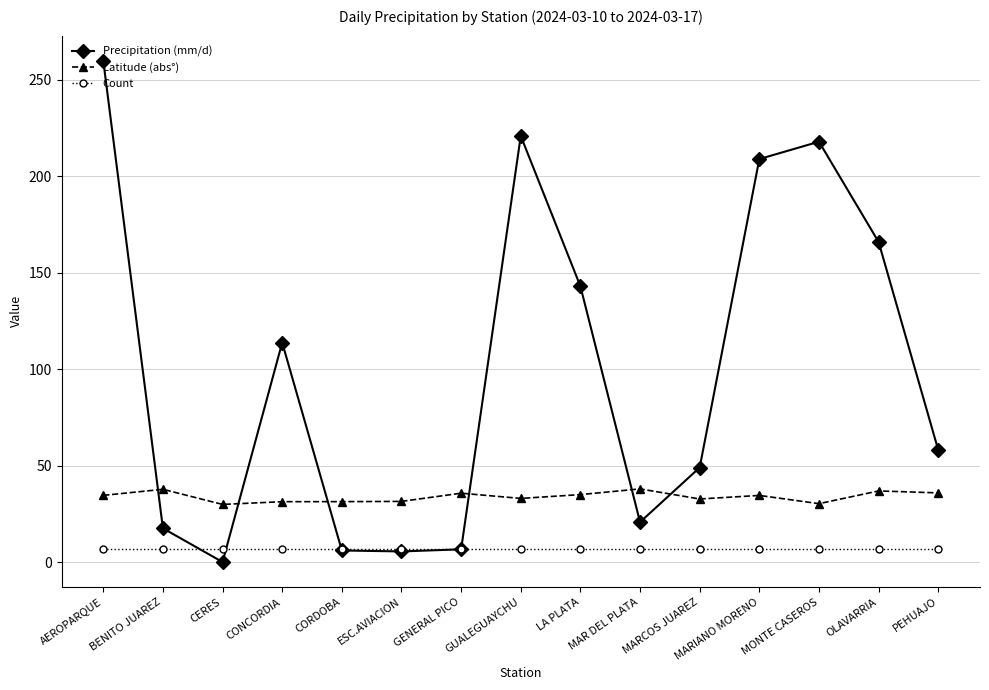

Rank the series by their average value, from lowest to highest.

Count, Latitude (abs°), Precipitation (mm/d)